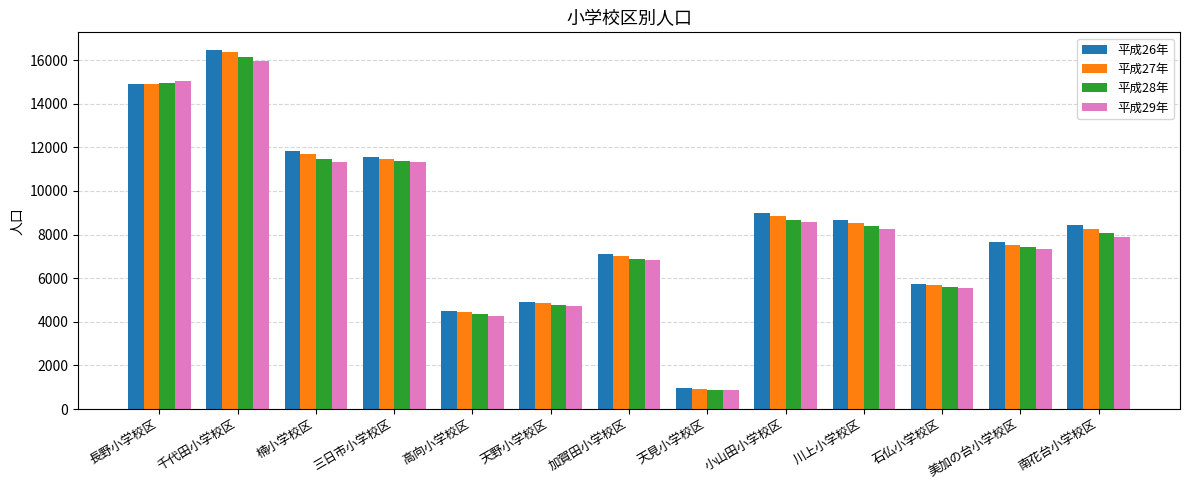

At how many categories does at least one series exceed 2319?

12